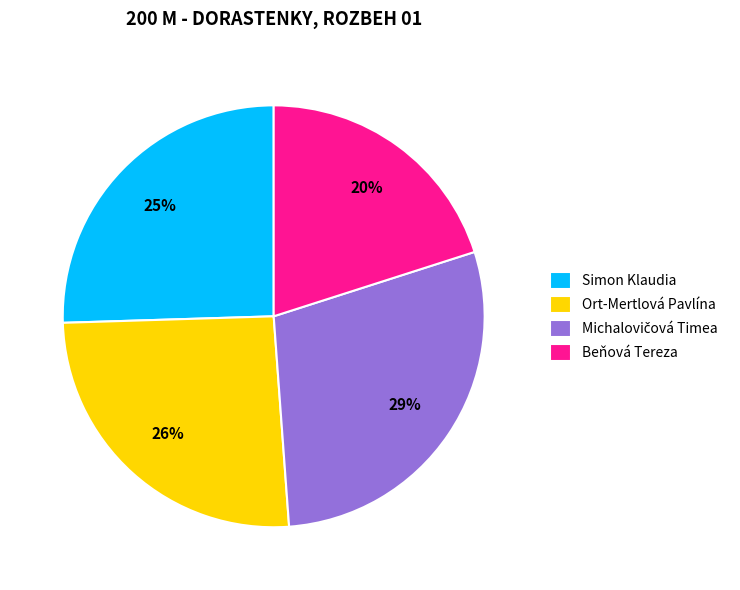

Which slice is the smallest?

Beňová Tereza